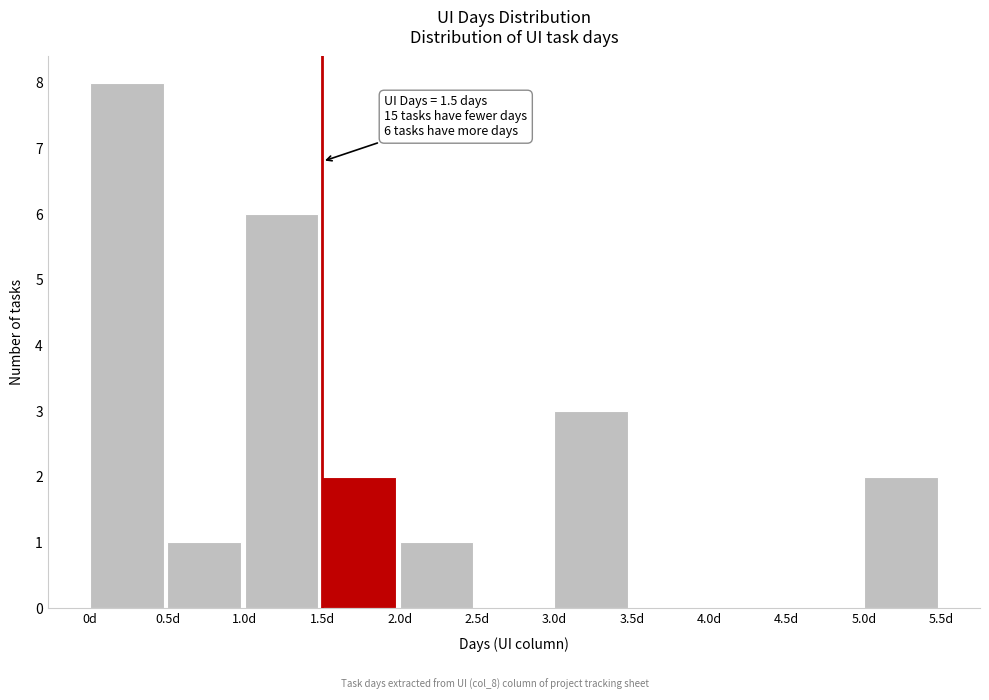

Which range on the x-axis has the tallest bar?

0.0 to 0.5